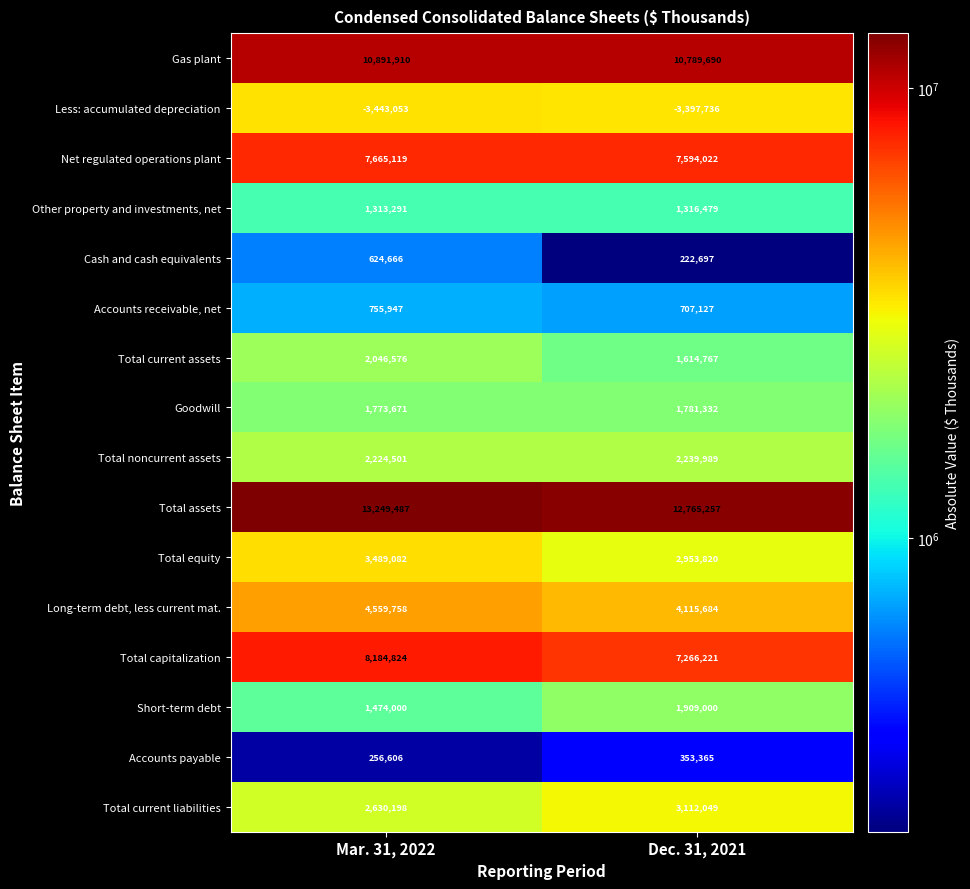

What is the difference between the maximum and minimum values in the Cash and cash equivalents series?

401969